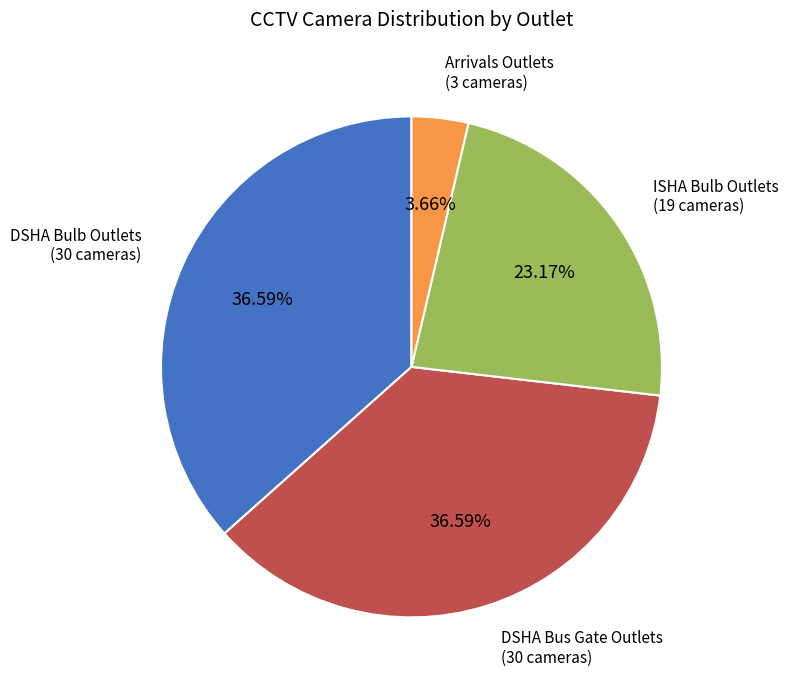

Does any single category account for the majority?

No